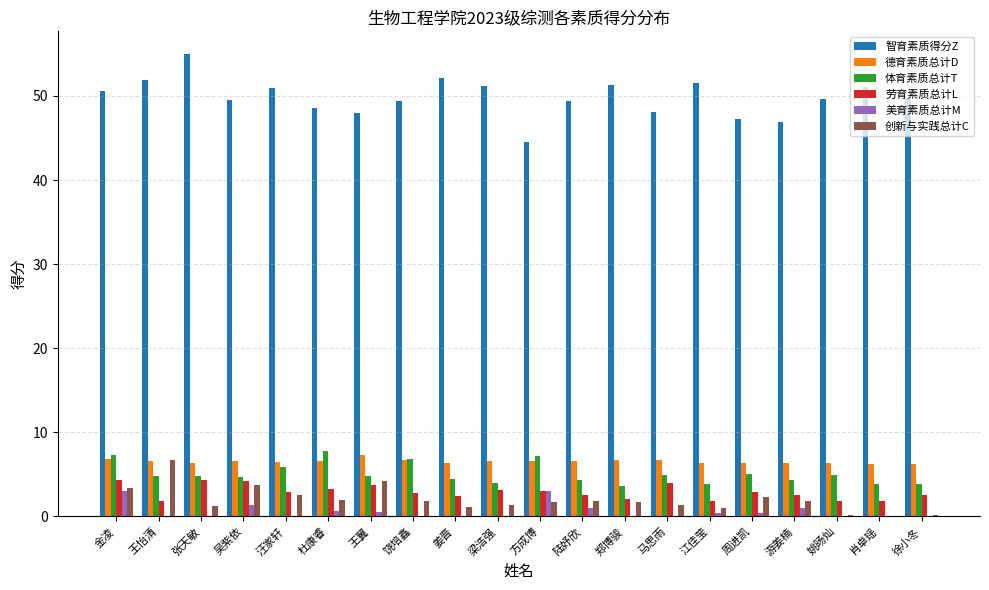

What is the total value across all series at 方成博?

66.1